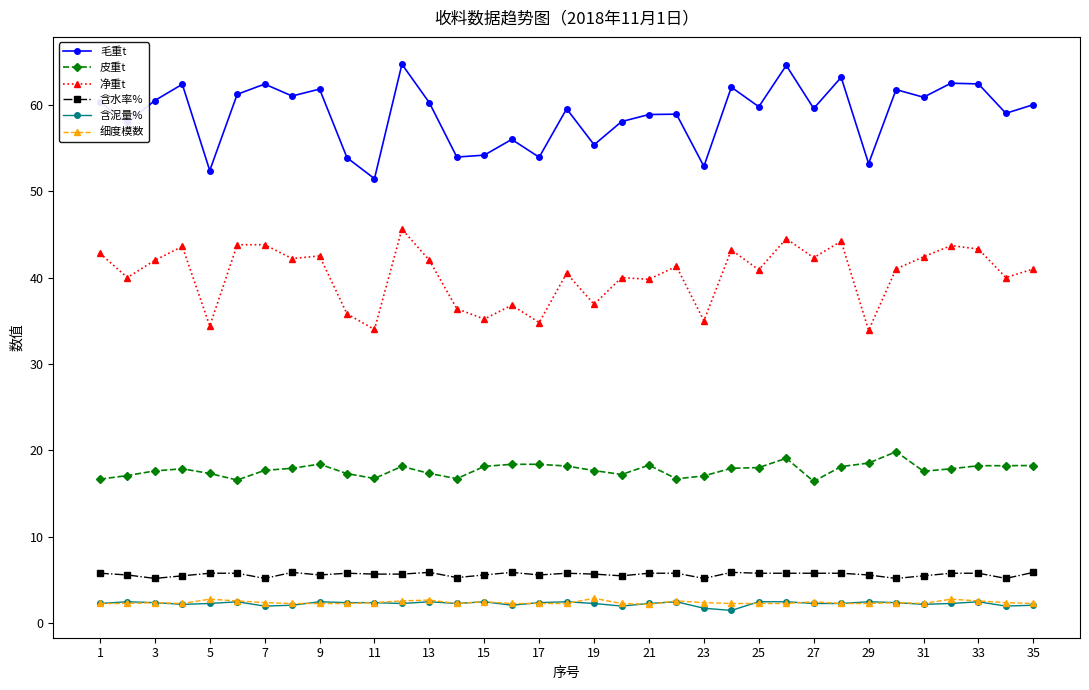

Which series has the largest range (max minus min)?

毛重t